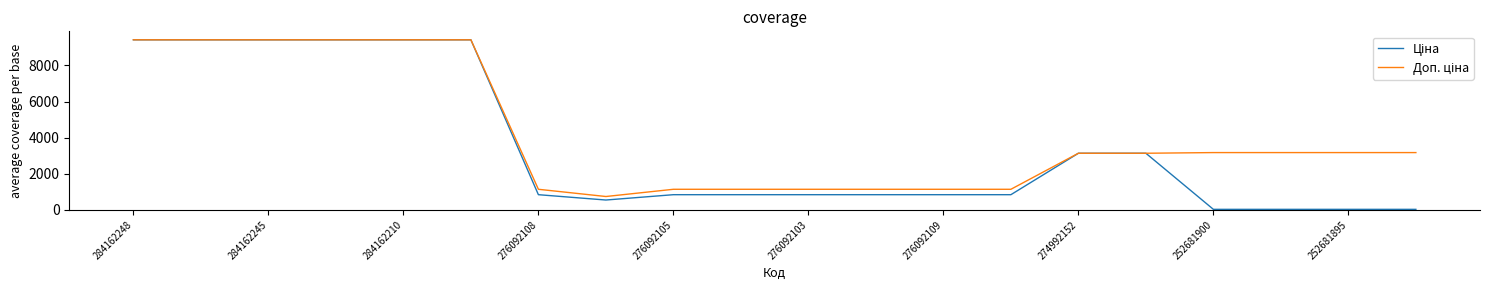

Where is Доп. ціна nearest to the value 5079?

252681900